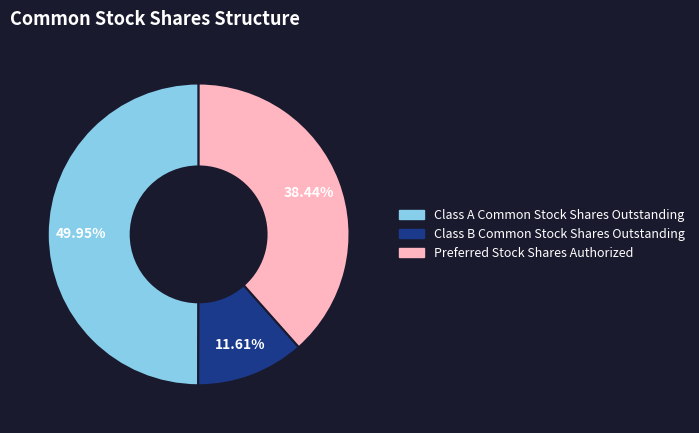

What percentage is NOT represented by Class B Common Stock Shares Outstanding?

88.4%